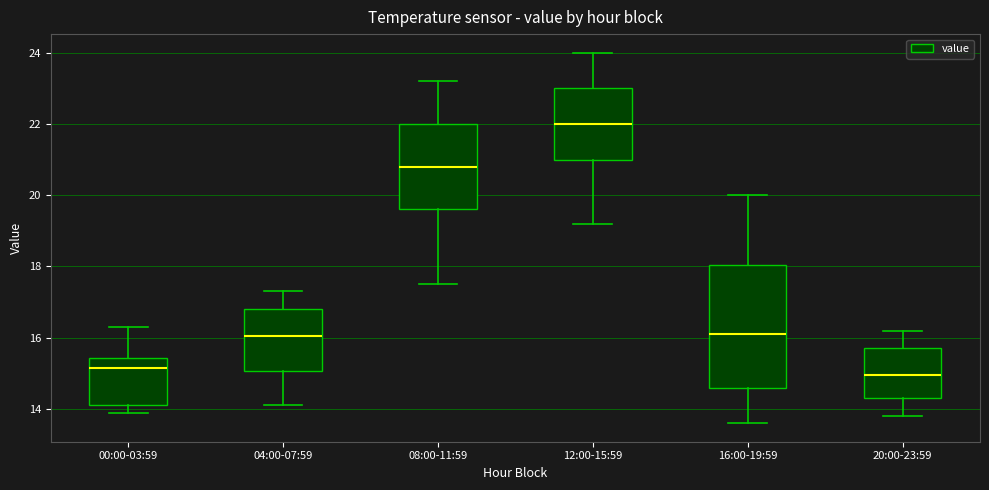

Reading left to right, transcribe this box plot: for each box, give where its median line is, the range the box spans, and where its two whiskers end, as read against the y-axis. The values are not printed on the chart, so give them approximately, as read against the axis.

00:00-03:59: median 15.2, box 14.2 to 15.4, whiskers 14.0 to 16.4
04:00-07:59: median 16.0, box 15.0 to 16.8, whiskers 14.2 to 17.4
08:00-11:59: median 20.8, box 19.6 to 22.0, whiskers 17.6 to 23.2
12:00-15:59: median 22.0, box 21.0 to 23.0, whiskers 19.2 to 24.0
16:00-19:59: median 16.2, box 14.6 to 18.0, whiskers 13.6 to 20.0
20:00-23:59: median 15.0, box 14.4 to 15.8, whiskers 13.8 to 16.2